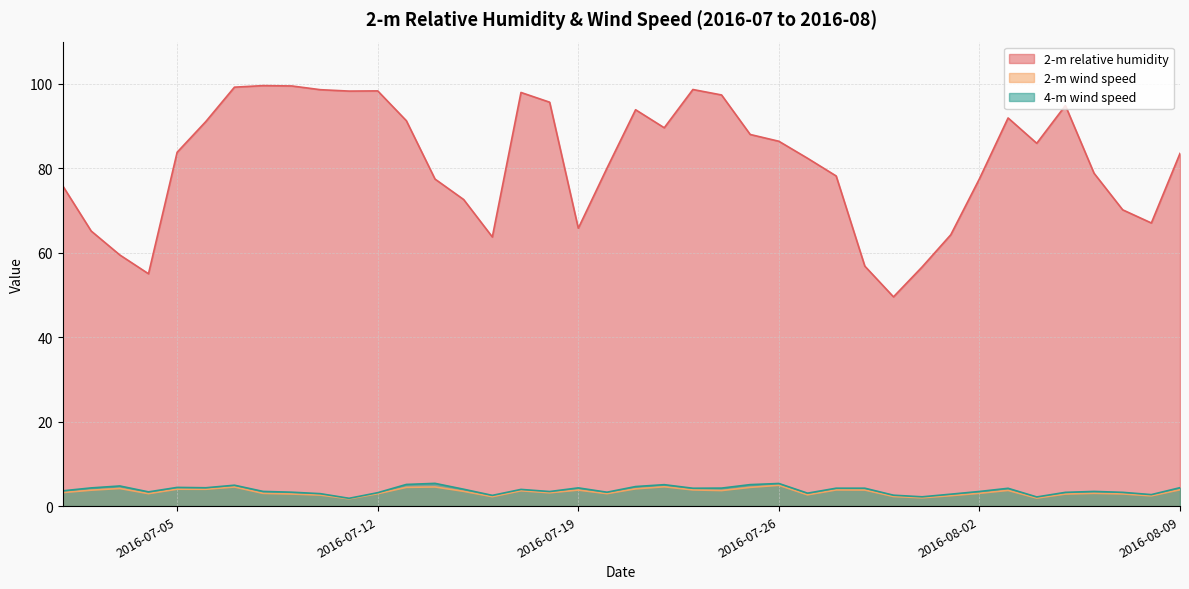

Which series changed the most between 2016-07-29 and 2016-07-31?

4-m wind speed